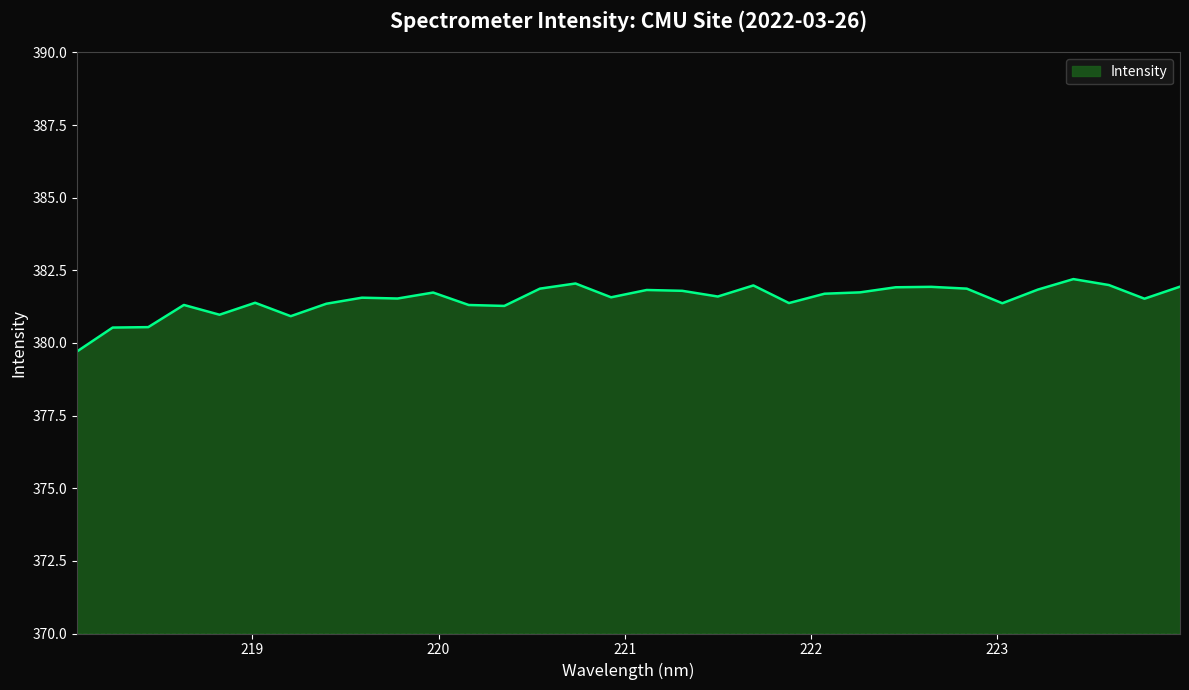

What is the maximum value shown in the chart?

382.2